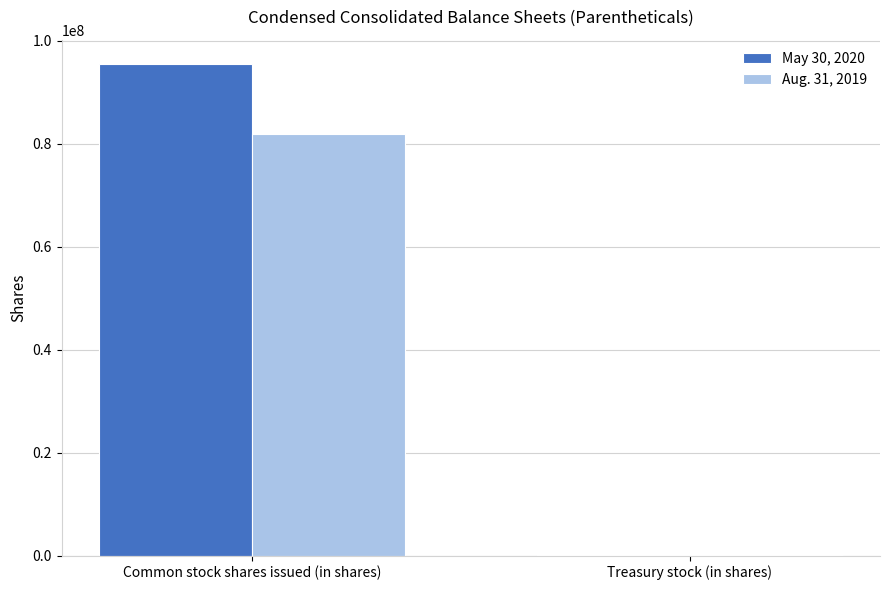

Are the bars horizontal?

No